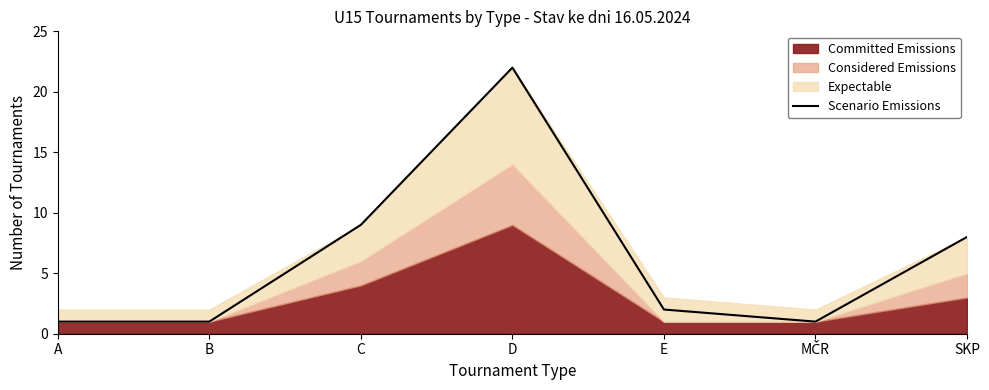

Where does the data first go above 2?

C